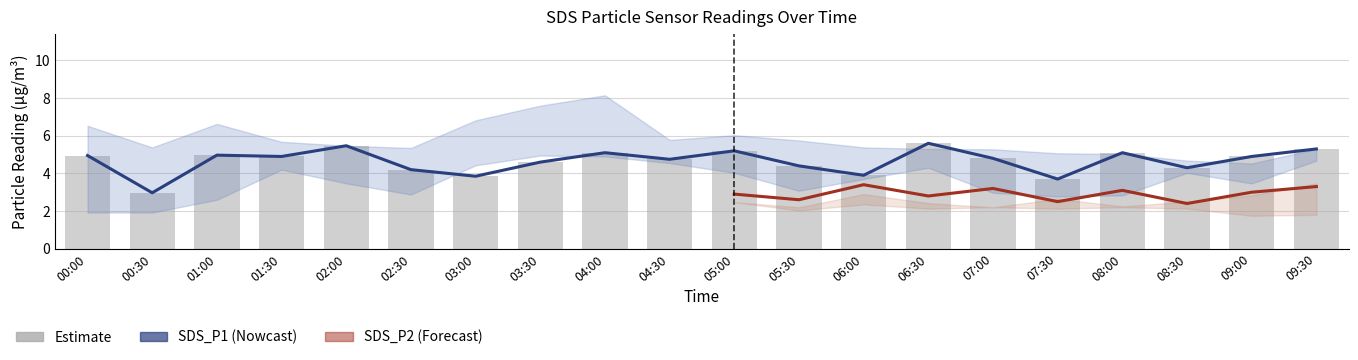

Is it true that the value at 00:30 is 1.9?

False